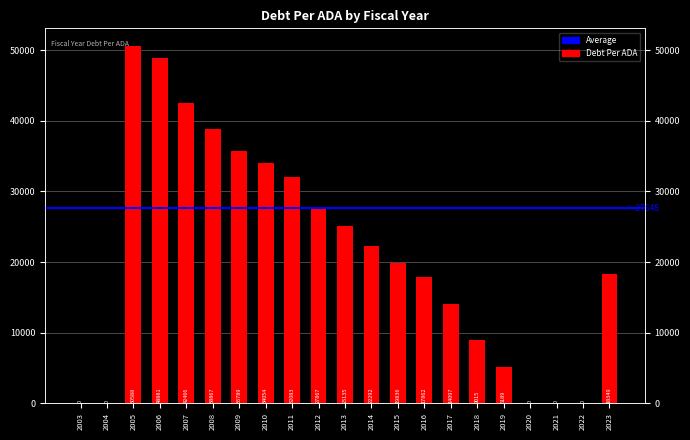

Reading left to right, what are all the values shown in this chart?

0.0	0.0	50588.2	48880.6	42465.8	38866.7	35789.5	34054.1	32083.3	27866.7	25135.1	22291.7	19835.8	17861.5	14096.8	9015.4	5189.4	0.0	0.0	0.0	18348.6